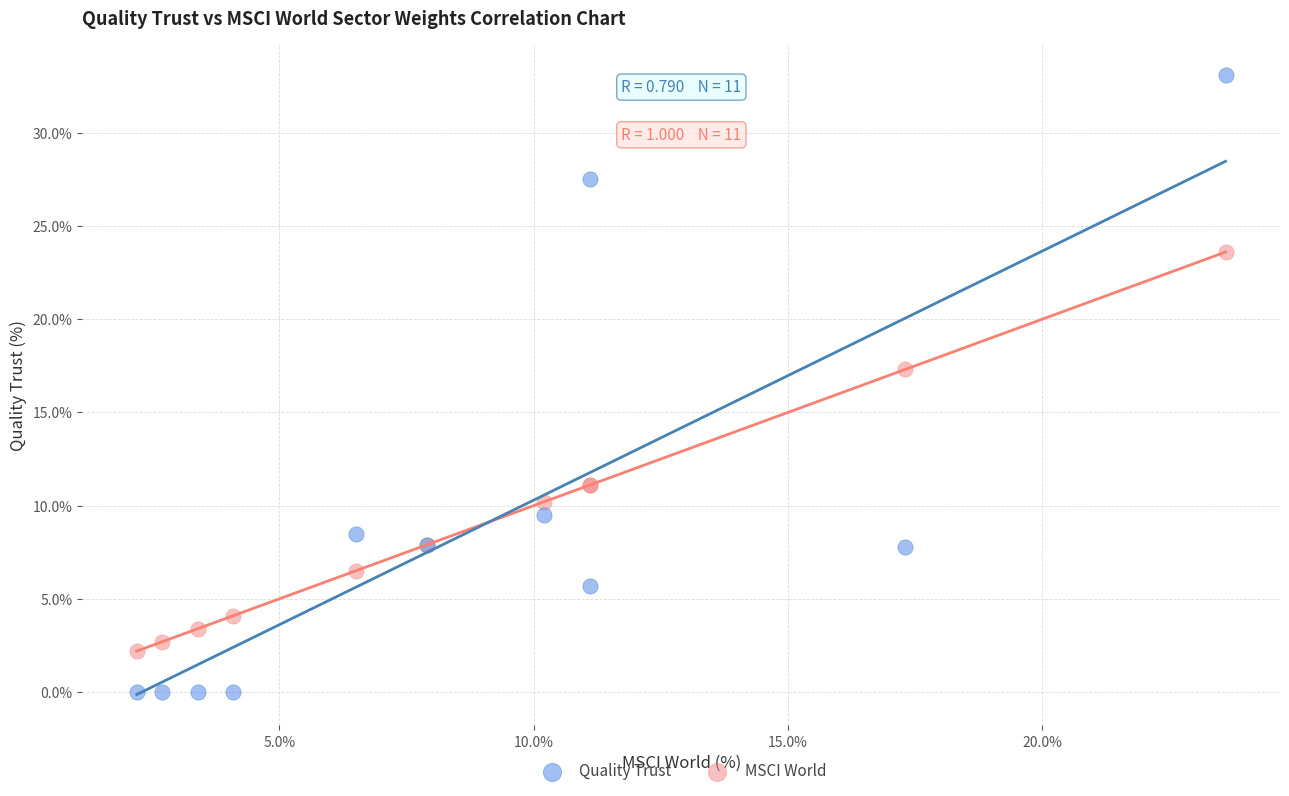

Which series contains the highest Y value?

Quality Trust